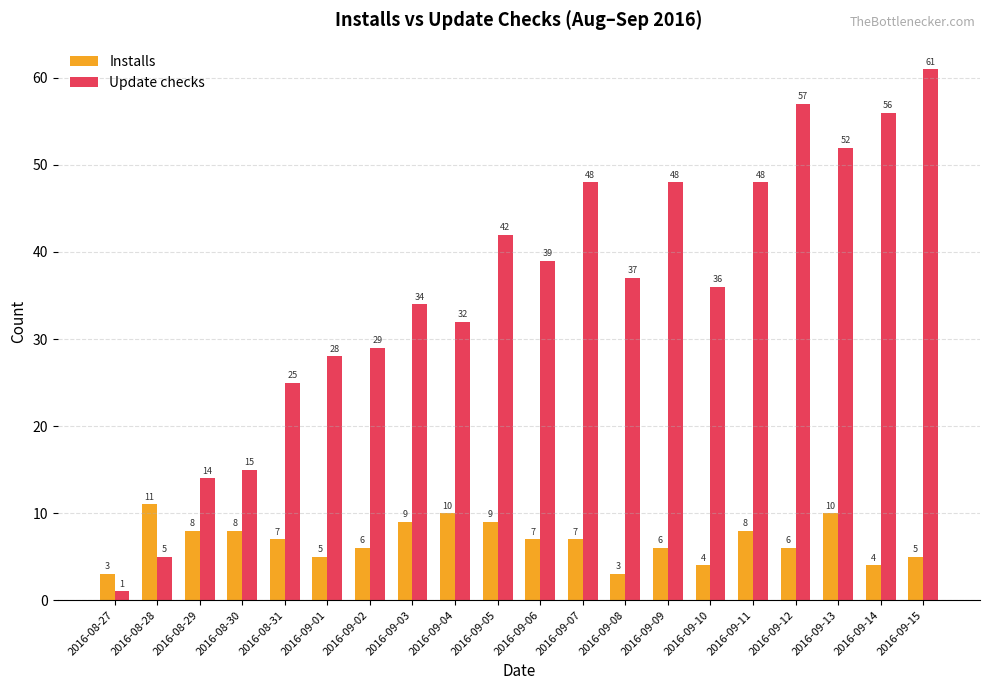

Reading right to left, extract all data points from this chart.

Installs: 2016-09-15=5	2016-09-14=4	2016-09-13=10	2016-09-12=6	2016-09-11=8	2016-09-10=4	2016-09-09=6	2016-09-08=3	2016-09-07=7	2016-09-06=7	2016-09-05=9	2016-09-04=10	2016-09-03=9	2016-09-02=6	2016-09-01=5	2016-08-31=7	2016-08-30=8	2016-08-29=8	2016-08-28=11	2016-08-27=3
Update checks: 2016-09-15=61	2016-09-14=56	2016-09-13=52	2016-09-12=57	2016-09-11=48	2016-09-10=36	2016-09-09=48	2016-09-08=37	2016-09-07=48	2016-09-06=39	2016-09-05=42	2016-09-04=32	2016-09-03=34	2016-09-02=29	2016-09-01=28	2016-08-31=25	2016-08-30=15	2016-08-29=14	2016-08-28=5	2016-08-27=1